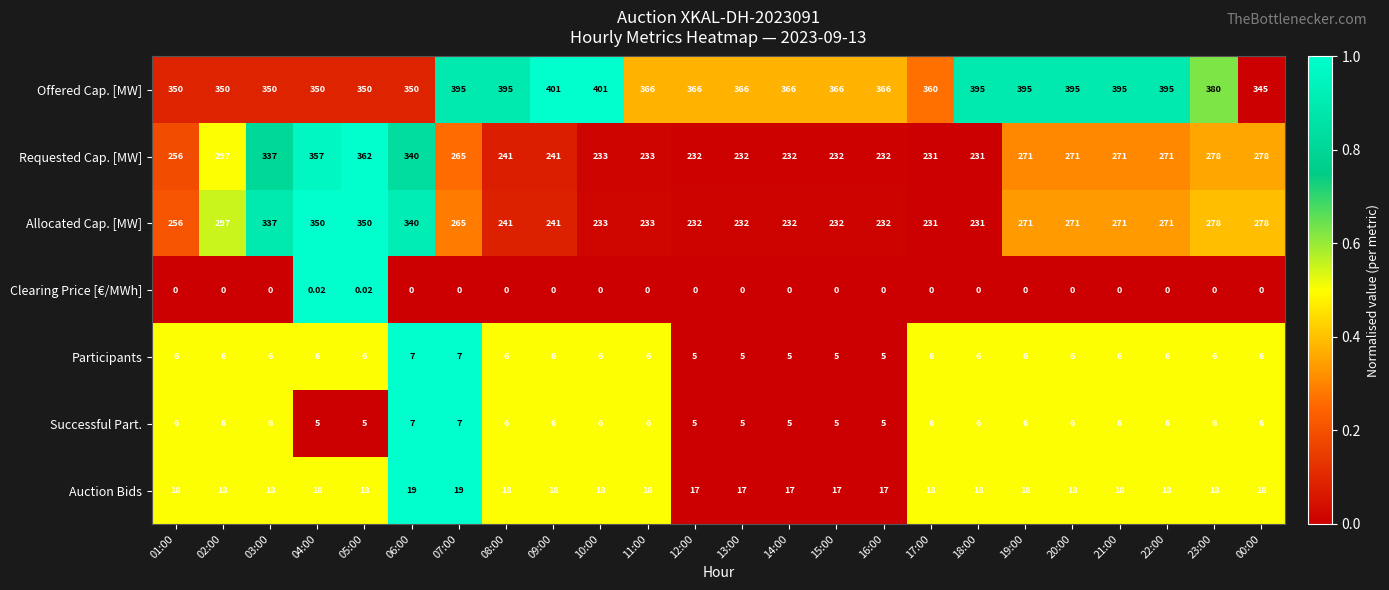

Which series has the widest spread of values?

Requested Cap. [MW]